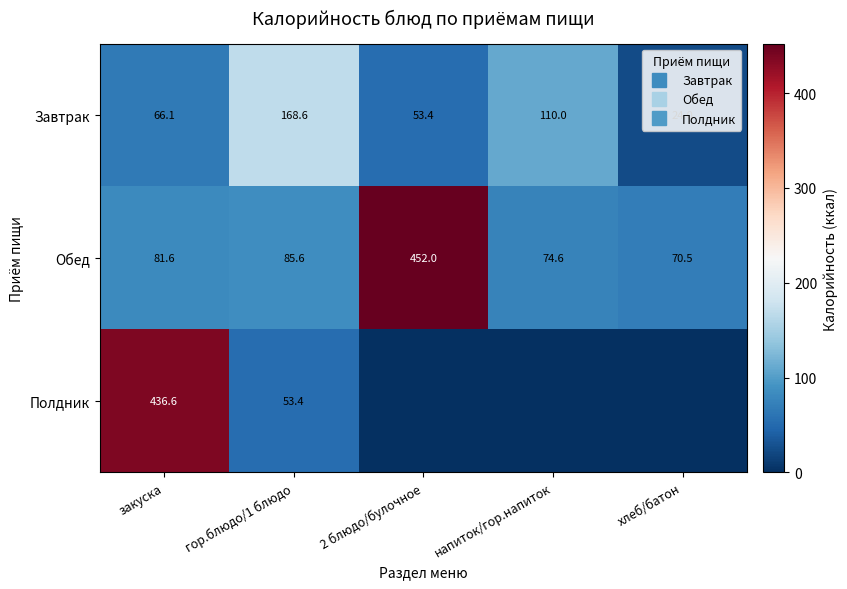

Is it true that Полдник equals -228.9 at хлеб/батон?

False